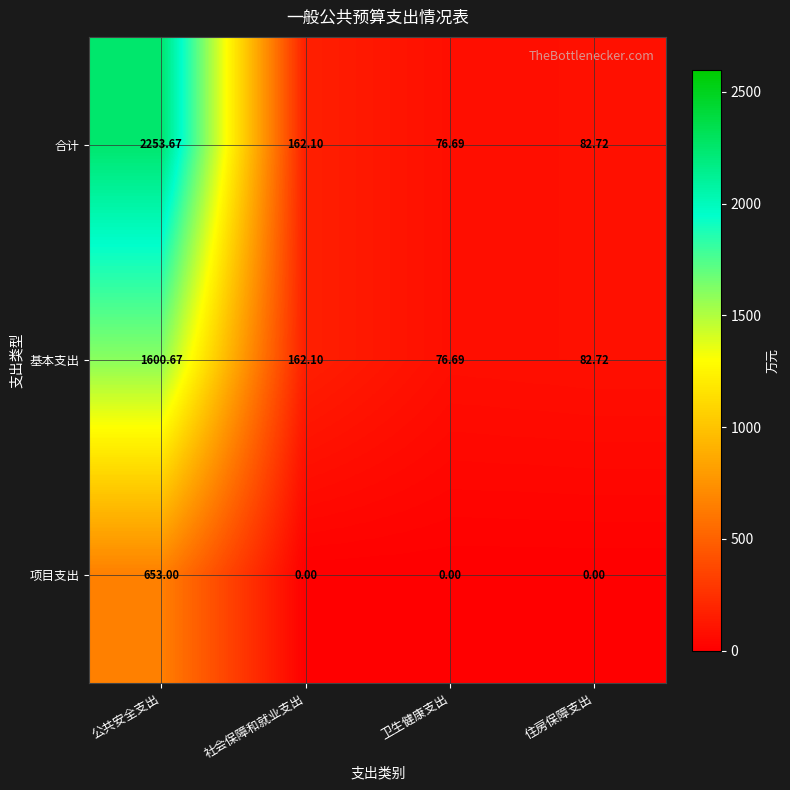

Count the number of data series in this chart.

3